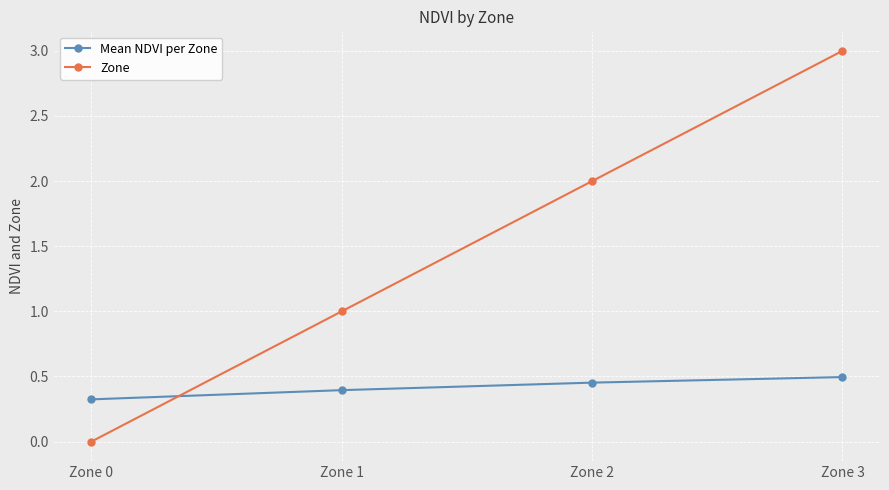

What is the difference between the maximum and minimum values in the Zone series?

3.0